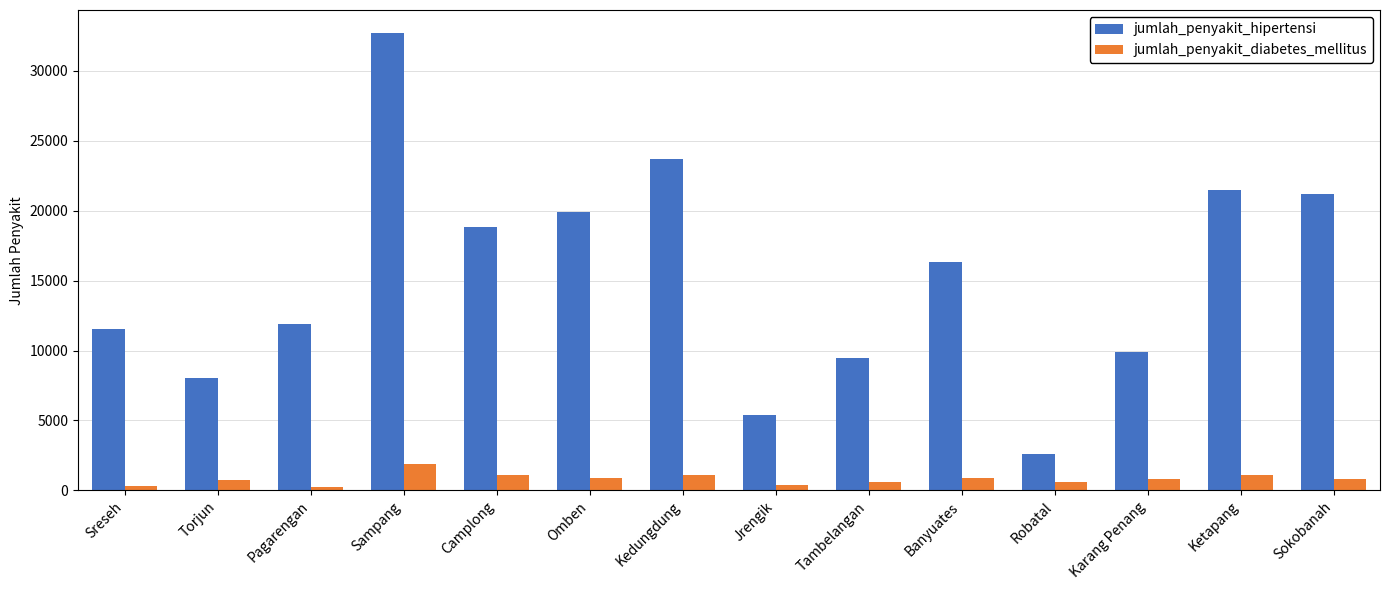

What is the maximum value shown in the chart?

32695